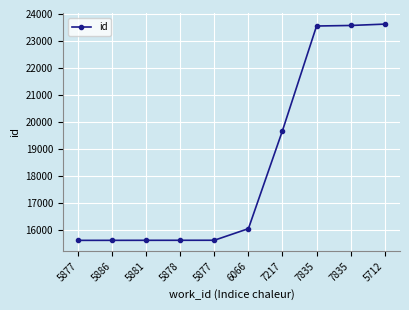

Is it true that the value at 5886 is 15632?

True